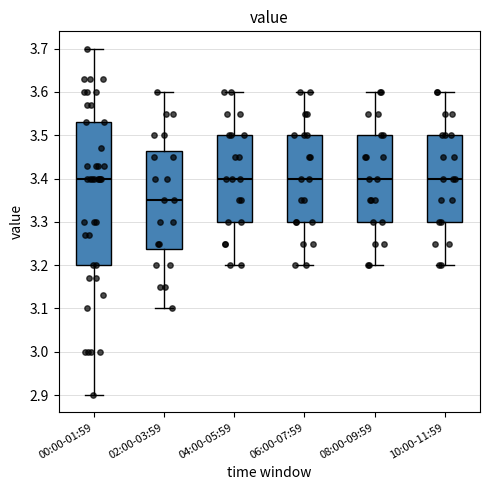

Comparing the boxes themselves (not the whiskers), which one is the tallest?

00:00-01:59